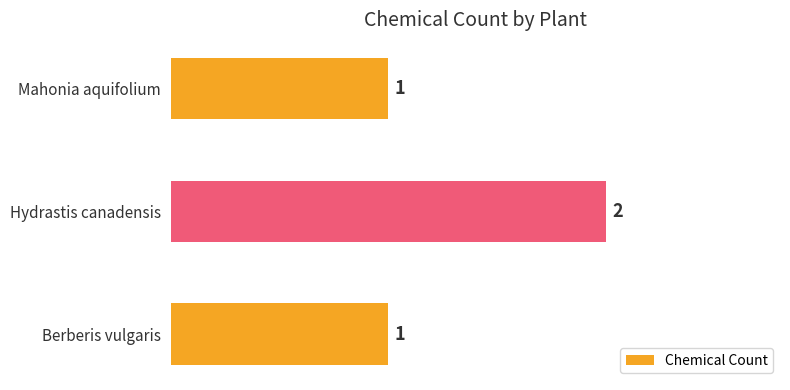

Is it true that the value at Mahonia aquifolium is 1?

True